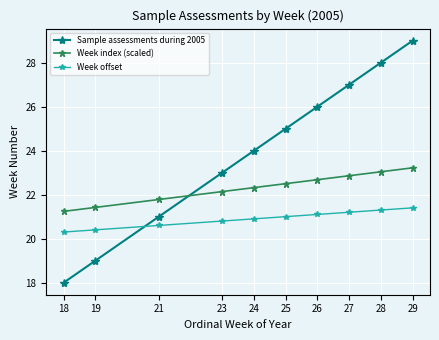

What is the smallest value displayed?

18.0